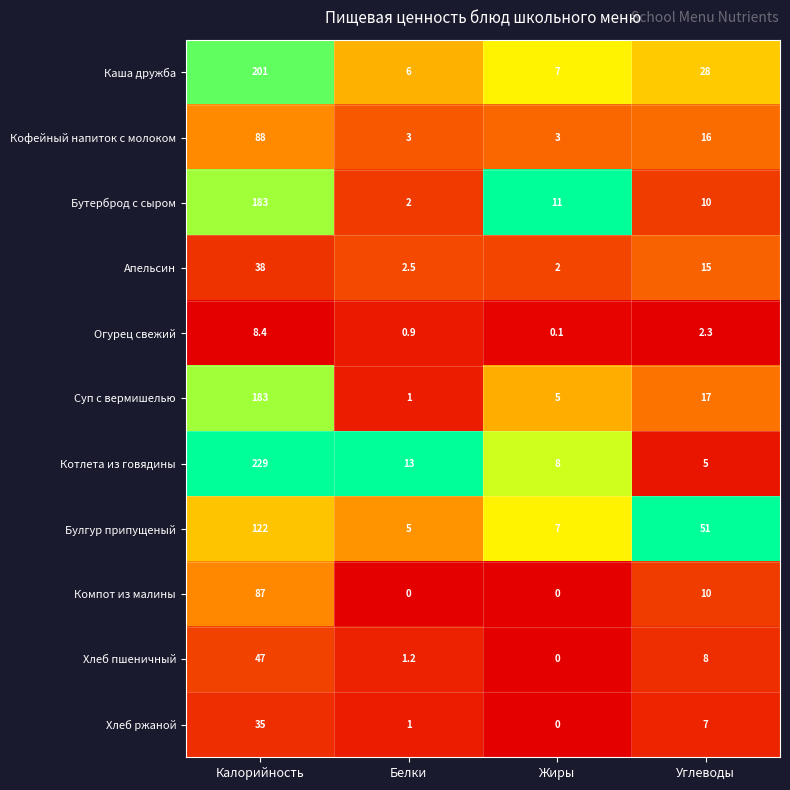

The Булгур припущеный series shows 37.2 at Калорийность. True or false?

False